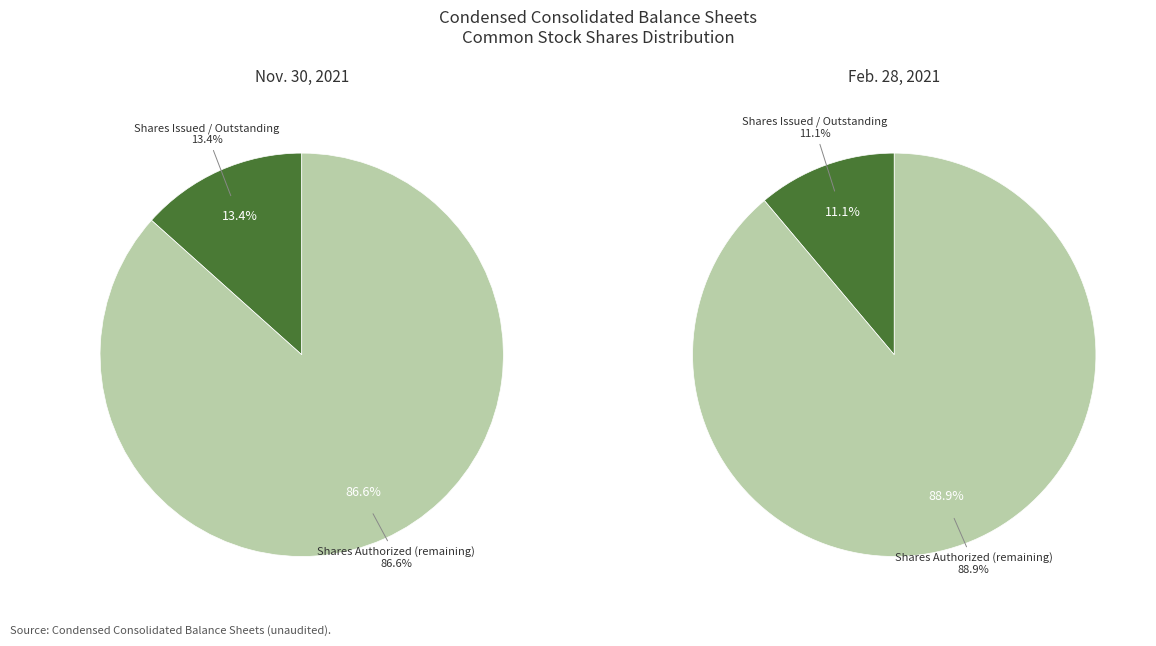

Count the number of slices in the pie.

4